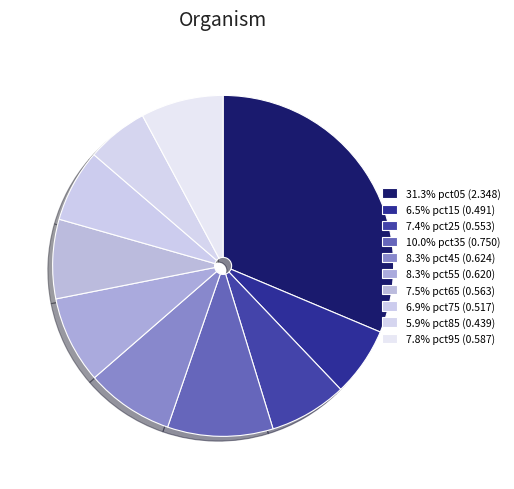

How many slices are in this pie chart?

10